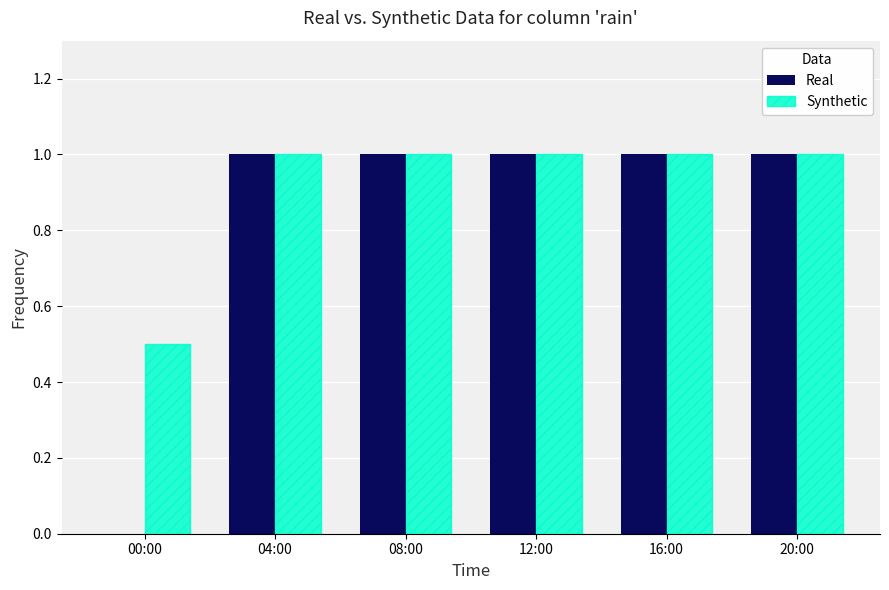

What is the maximum value for Synthetic?

1.0